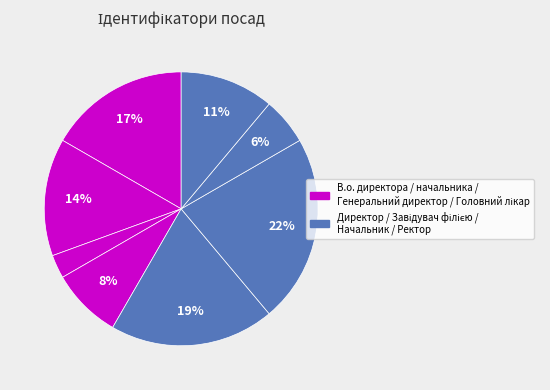

How many segments does this pie chart have?

8